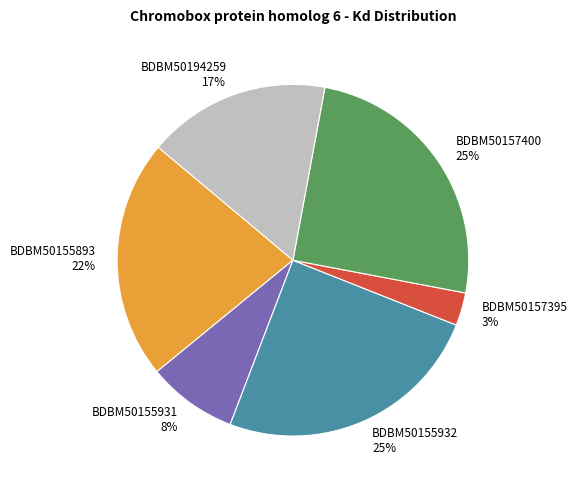

To the nearest percent, what is the combined percentage of BDBM50157400 and BDBM50194259?

42%